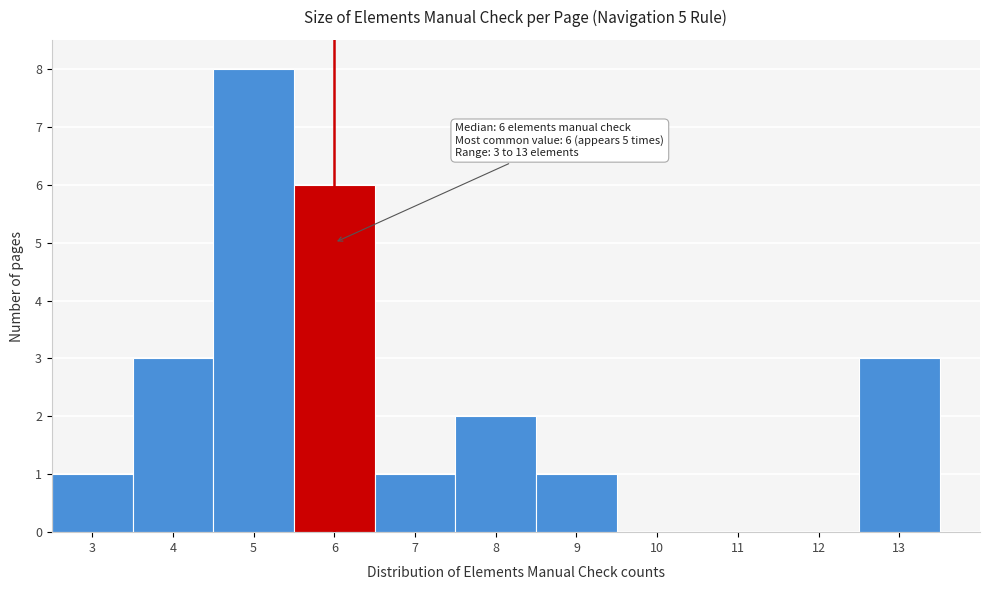

Which range on the x-axis has the tallest bar?

4.5 to 5.5